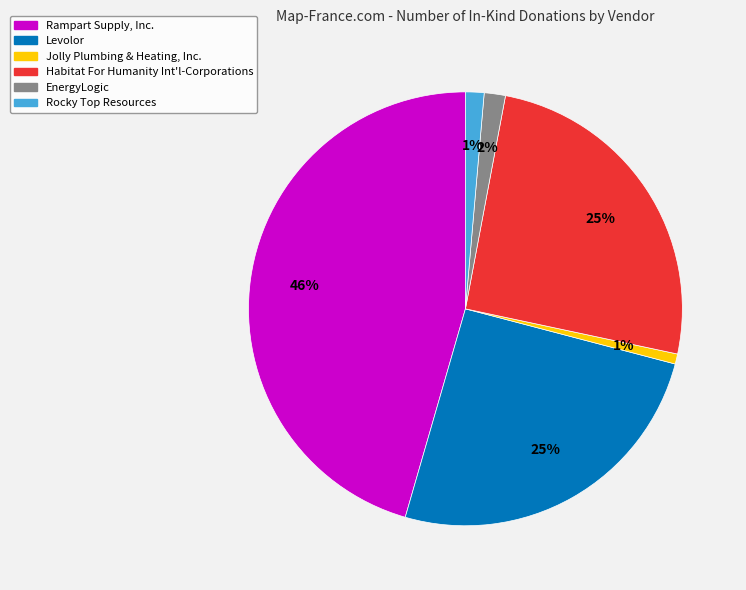

To the nearest percent, what portion does EnergyLogic represent?

2%